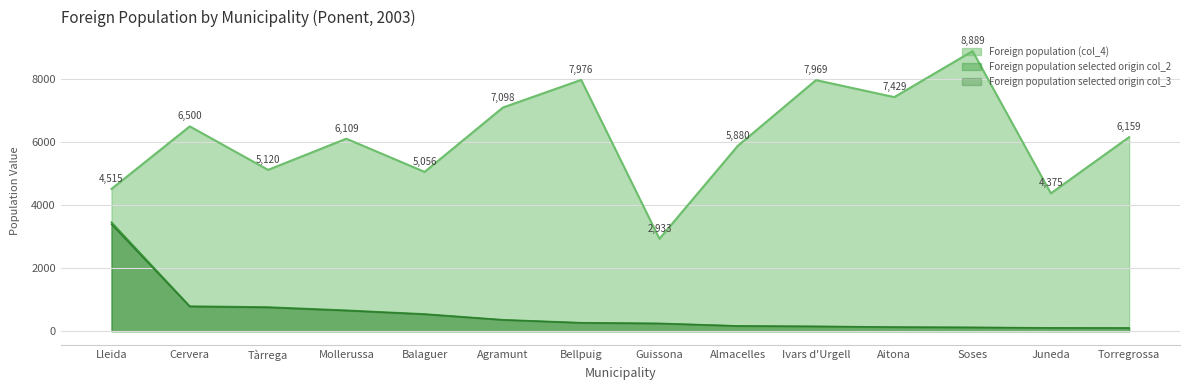

True or false: Foreign population selected origin col_3 has more than 2 interior local peaks.

False